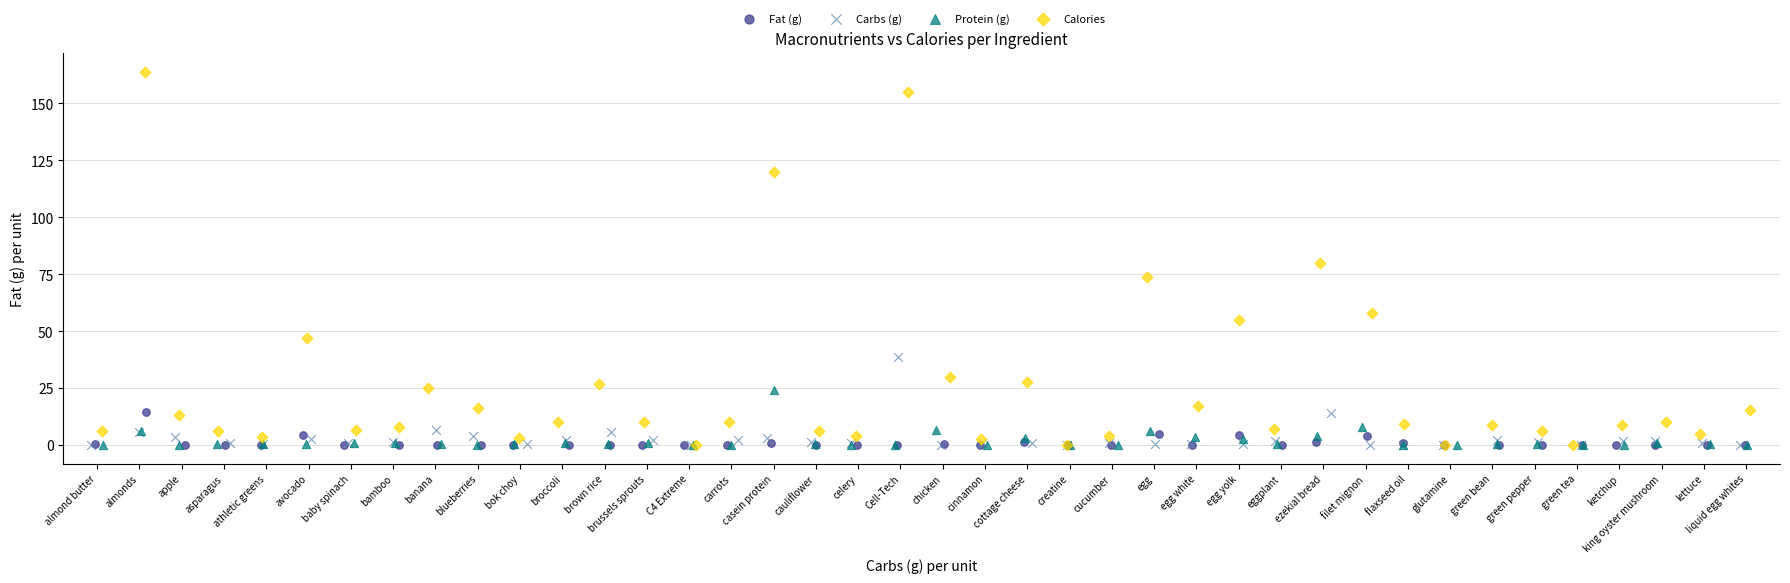

Which series reaches the maximum Y coordinate?

Calories